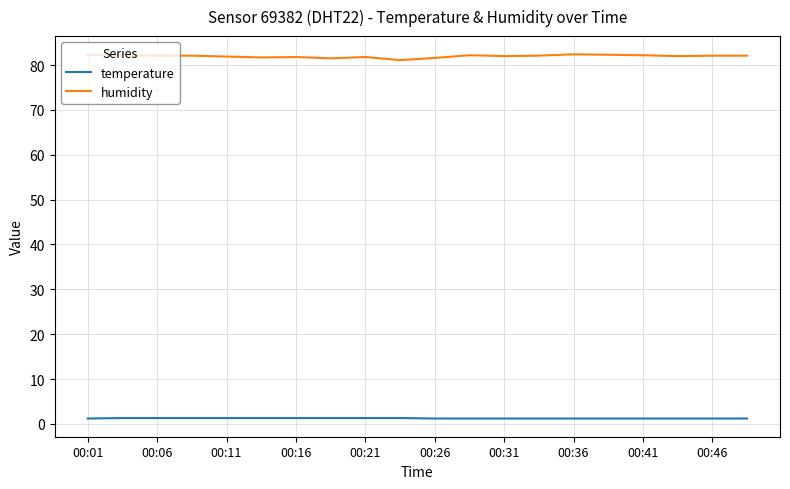

True or false: humidity and temperature intersect in this chart.

False